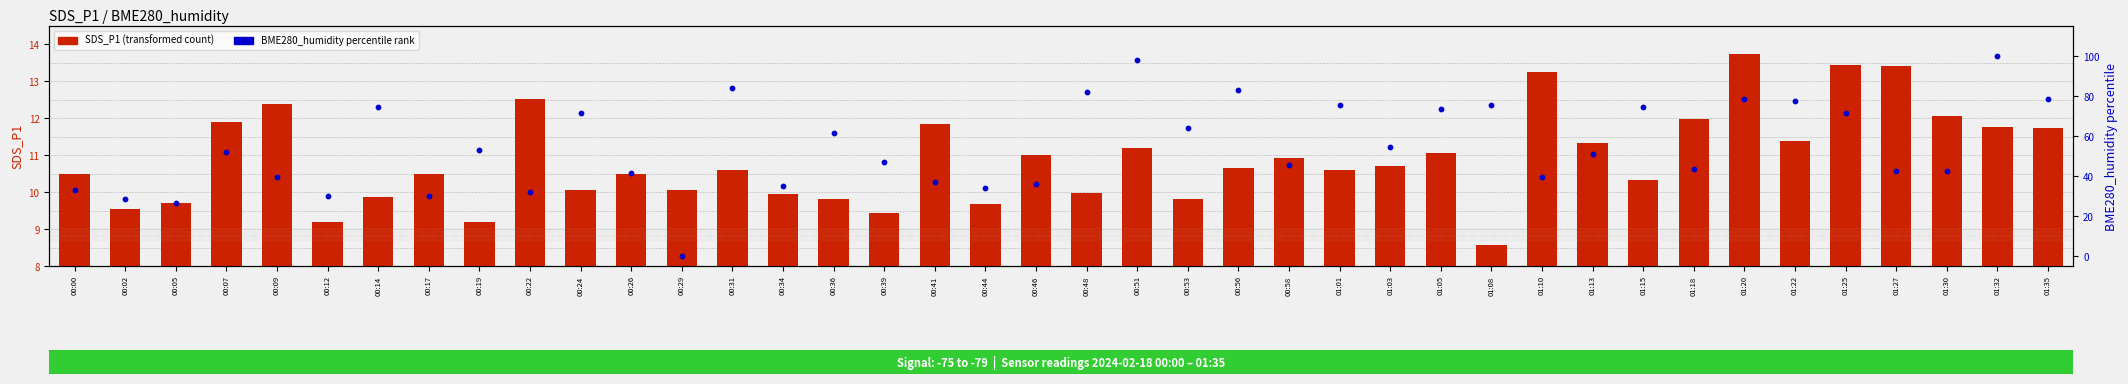

What are all the series names shown in the legend?

SDS_P1 (transformed count), BME280_humidity percentile rank